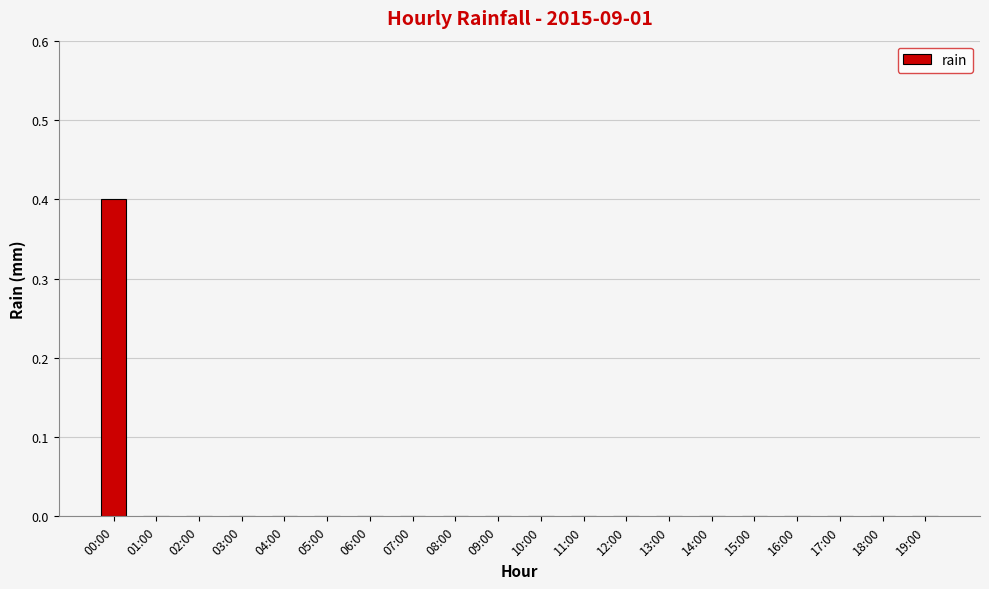

Is it true that the value at 16:00 is 0.1?

False